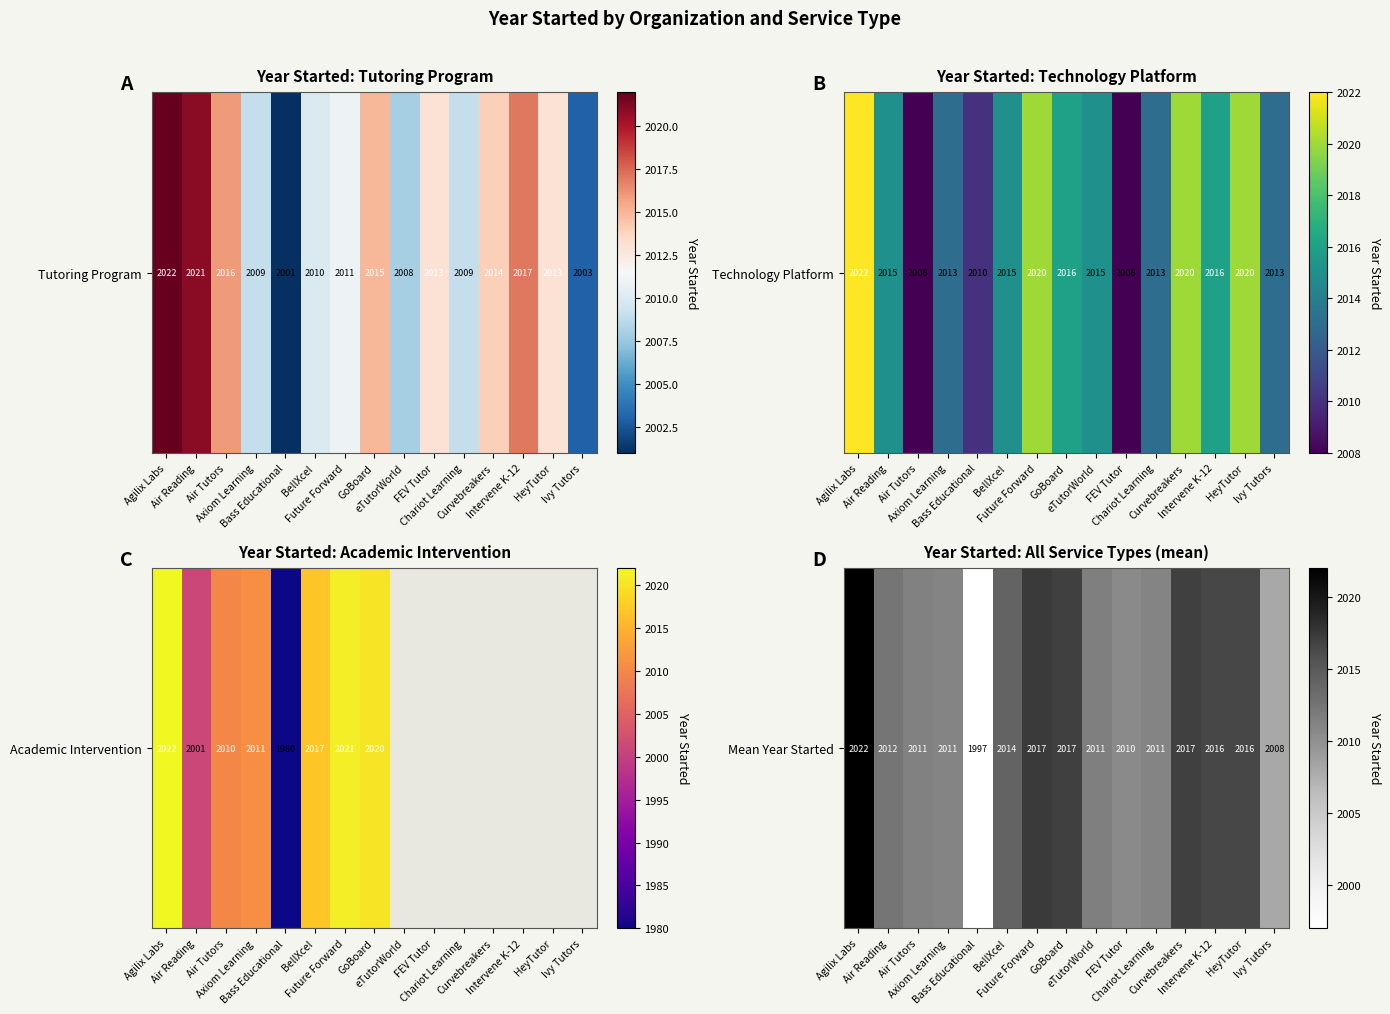

Between FEV Tutor and Ivy Tutors, which is larger?

FEV Tutor